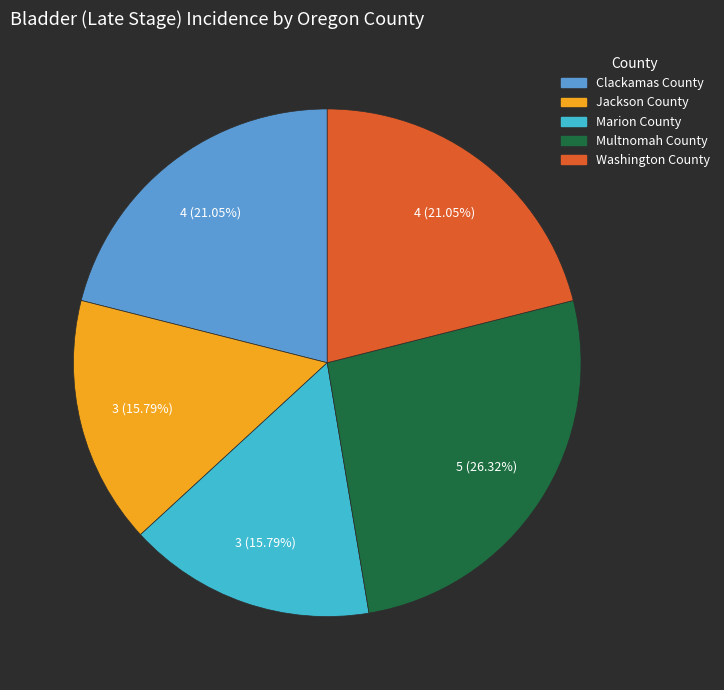

Does Marion County represent more than half of the total?

No